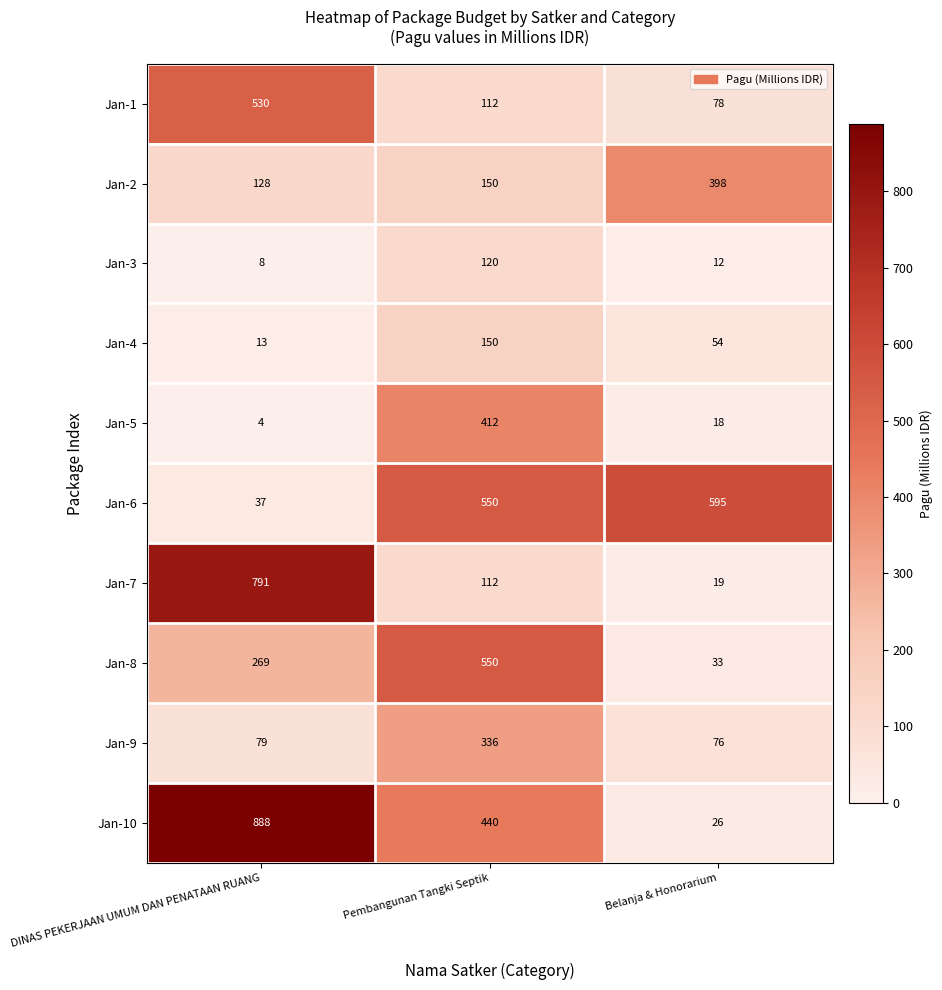

What is the minimum value for Jan-8?

33